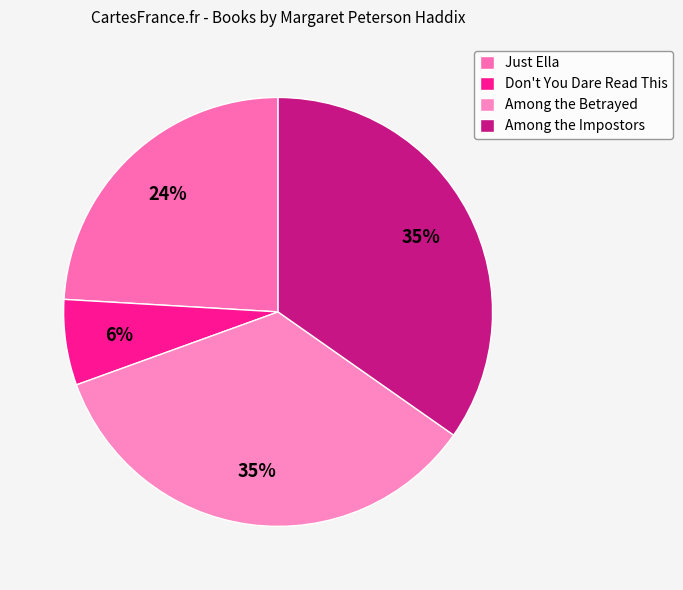

How many segments does this pie chart have?

4